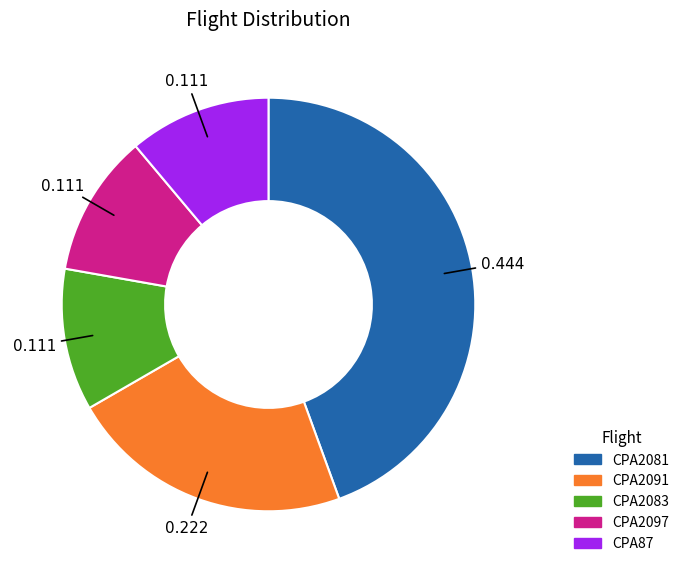

Which slice is the largest?

CPA2081